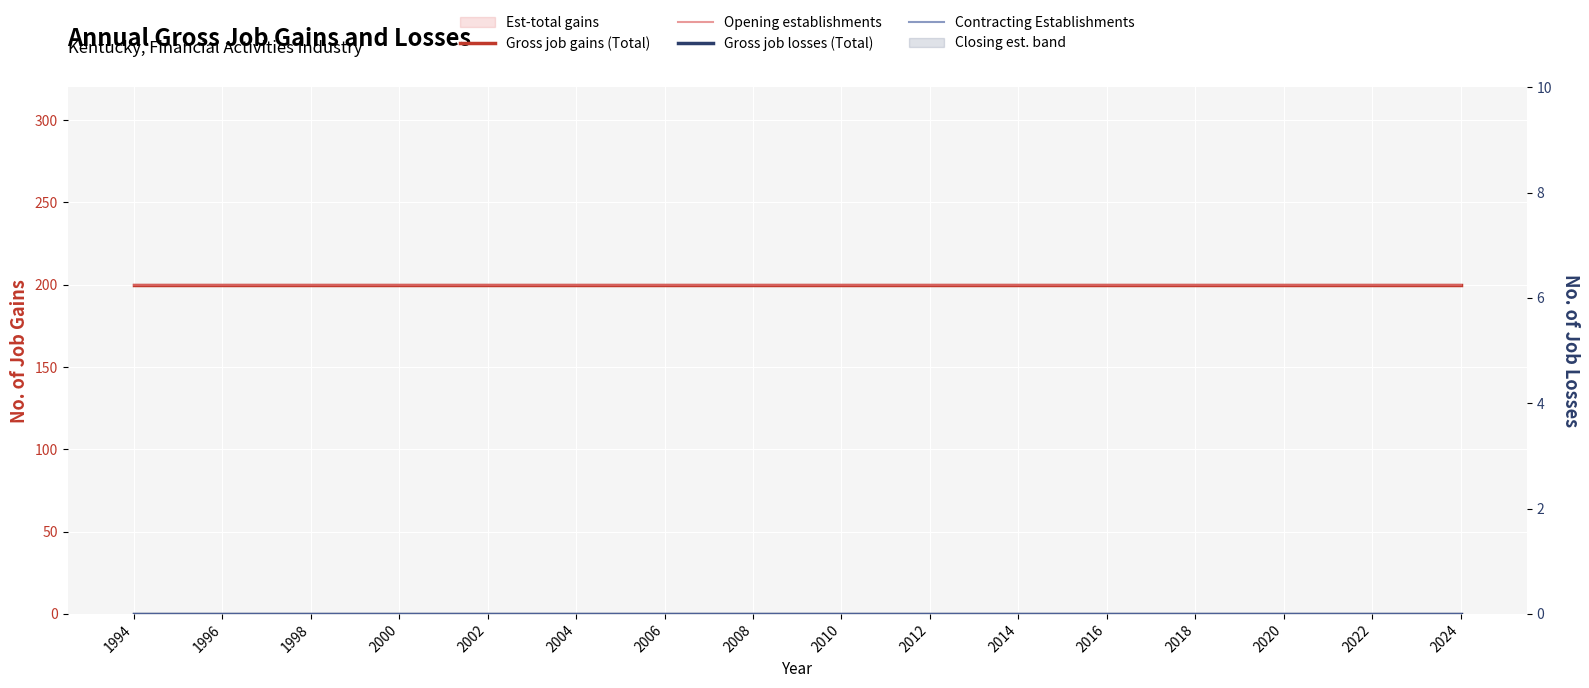

True or false: Contracting Establishments has more than 0 points higher than both neighbors.

False